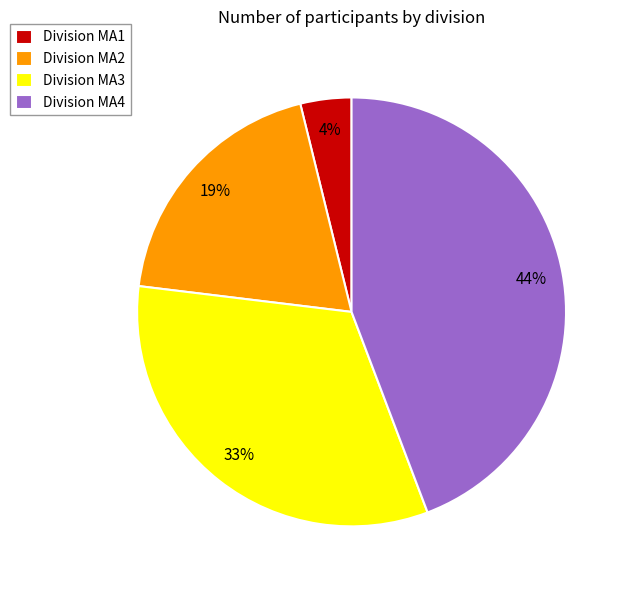

Which slice is the smallest?

Division MA1